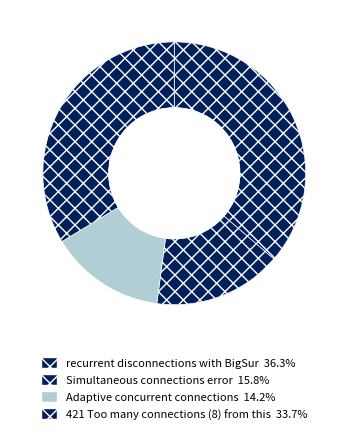

To the nearest percent, what is the average slice percentage?

25%